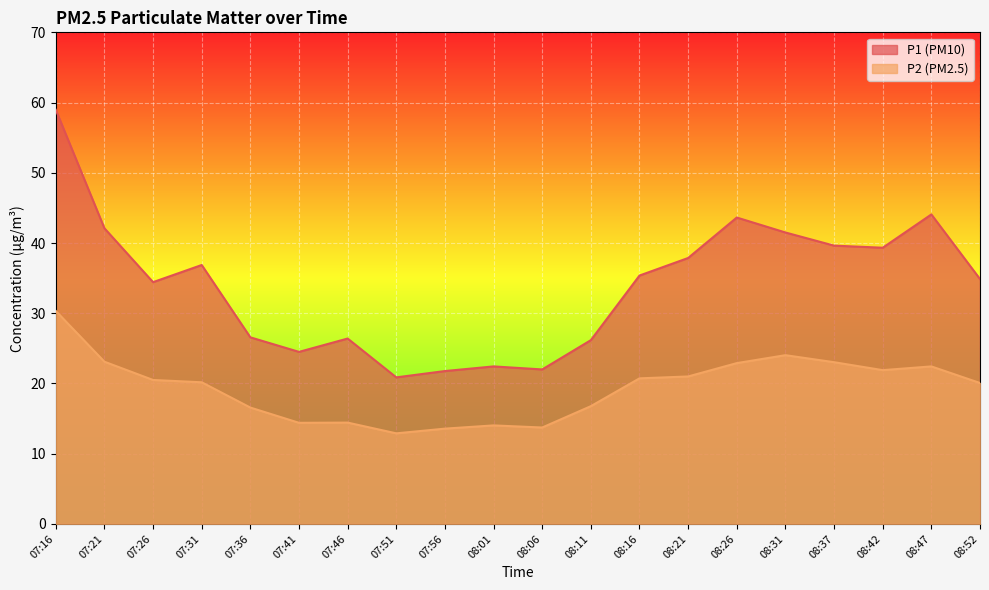

List the labels in order of P1 value, smallest first.

07:51, 07:56, 08:06, 08:01, 07:41, 08:11, 07:46, 07:36, 07:26, 08:52, 08:16, 07:31, 08:21, 08:42, 08:37, 08:31, 07:21, 08:26, 08:47, 07:16